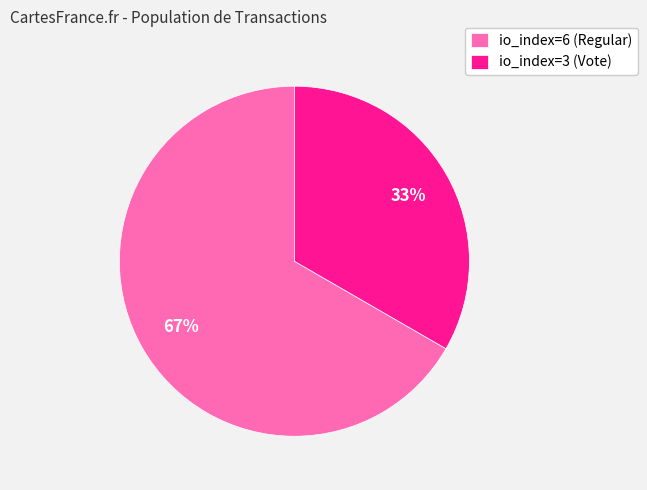

How many slices are in this pie chart?

2